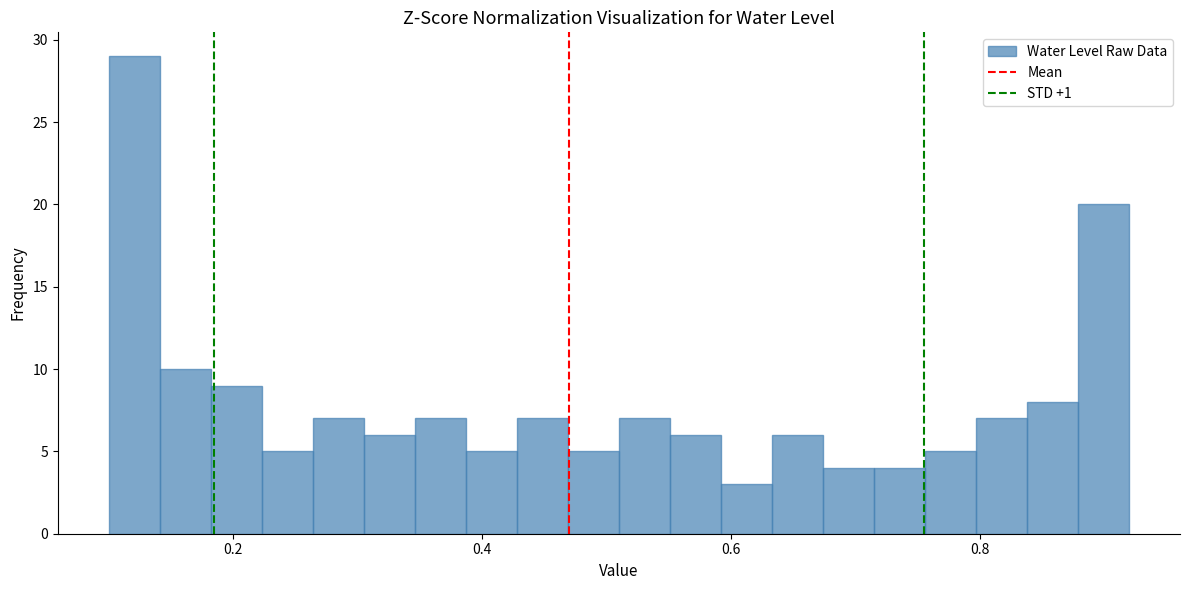

Read against the x-axis, roughly where is the centre of the tallest bar?

0.12